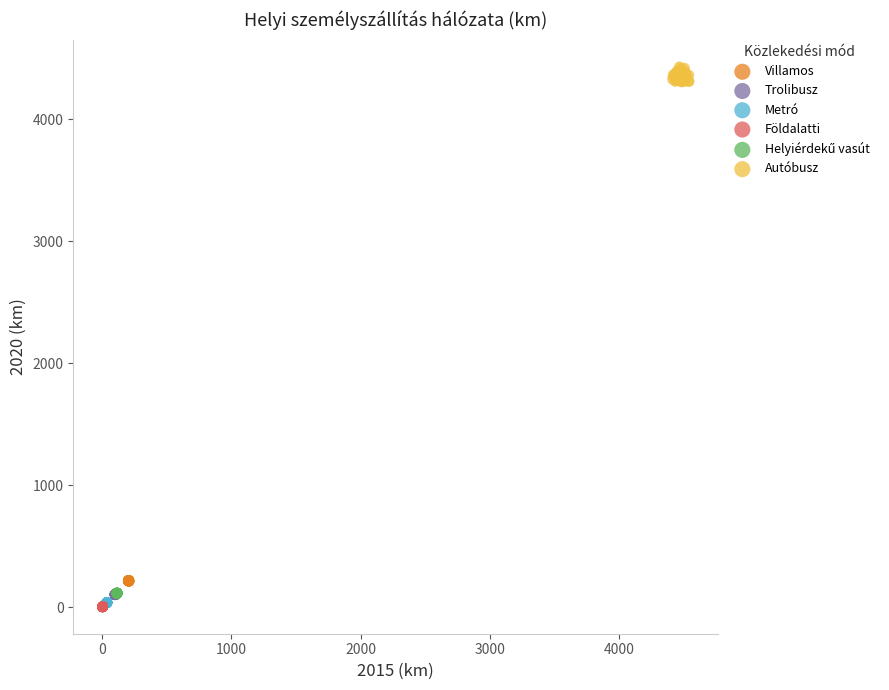

Which series contains the highest Y value?

Autóbusz